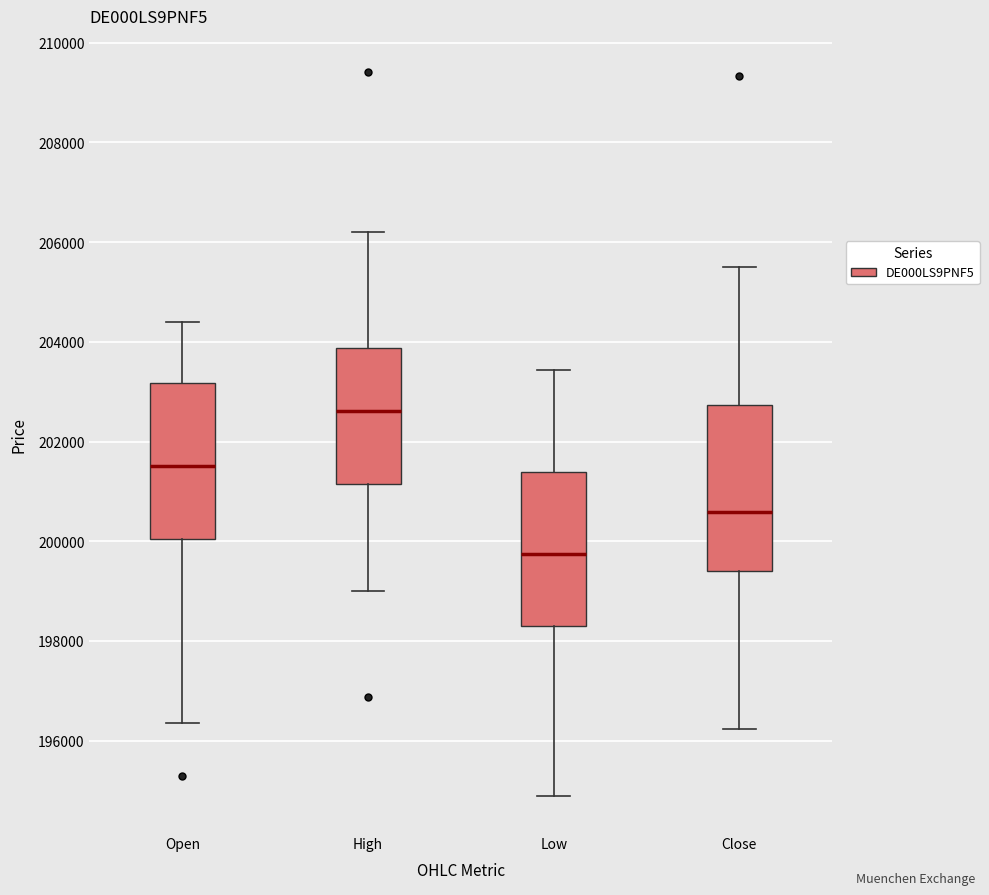

Reading left to right, transcribe this box plot: for each box, give where its median line is, the range the box spans, and where its two whiskers end, as read against the y-axis. The values are not printed on the chart, so give them approximately, as read against the axis.

Open: median 201600, box 200000 to 203200, whiskers 196400 to 204400
High: median 202600, box 201200 to 203800, whiskers 199000 to 206200
Low: median 199800, box 198400 to 201400, whiskers 194800 to 203400
Close: median 200600, box 199400 to 202800, whiskers 196200 to 205400